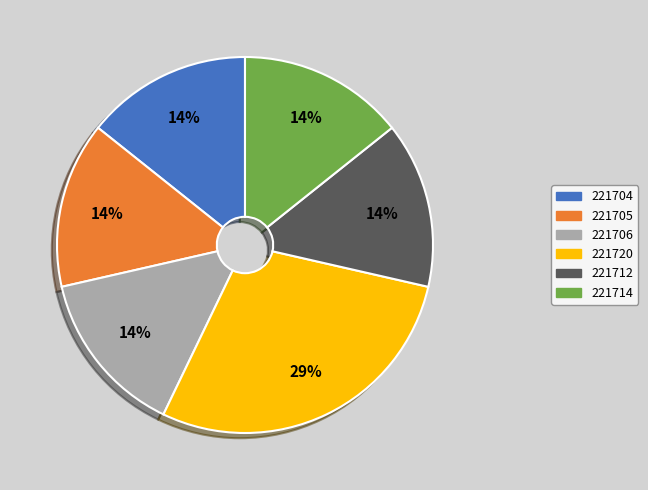

Is there a majority slice in this chart?

No